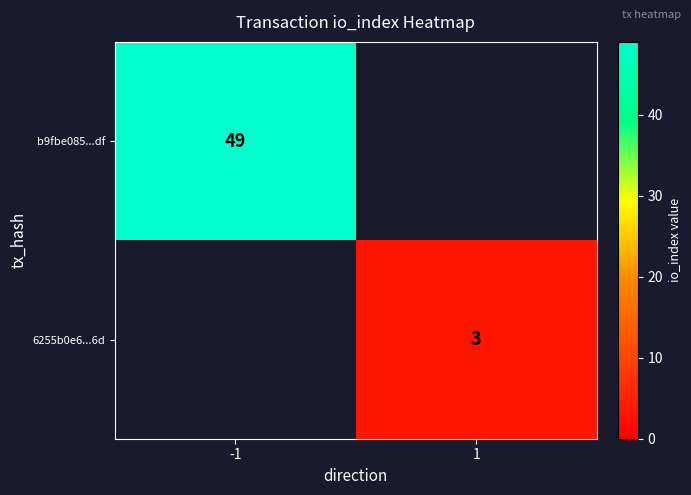

The value of 6255b0e6...6d at 1 is 3. True or false?

True